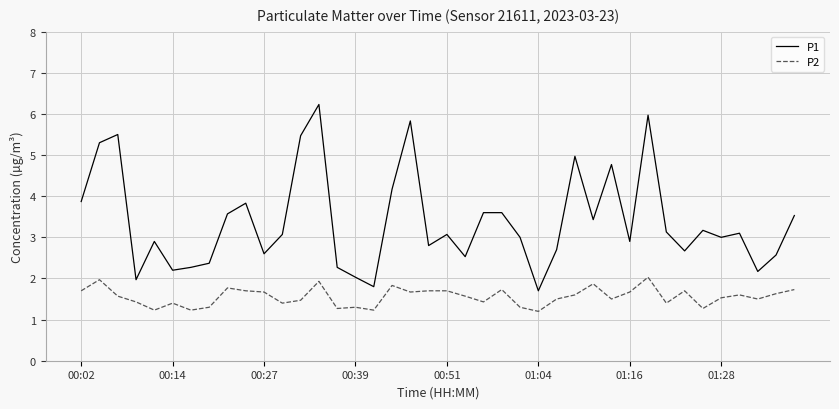

True or false: P2 and P1 intersect in this chart.

False